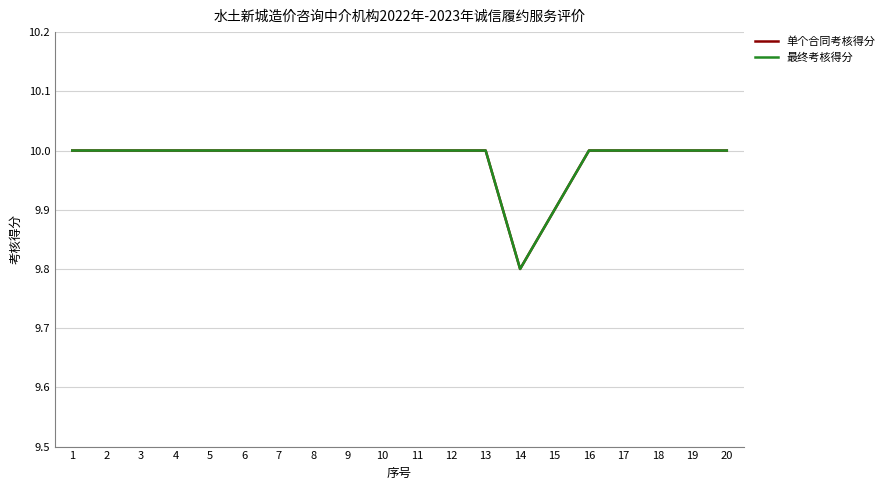

Does the chart have visible grid lines?

Yes